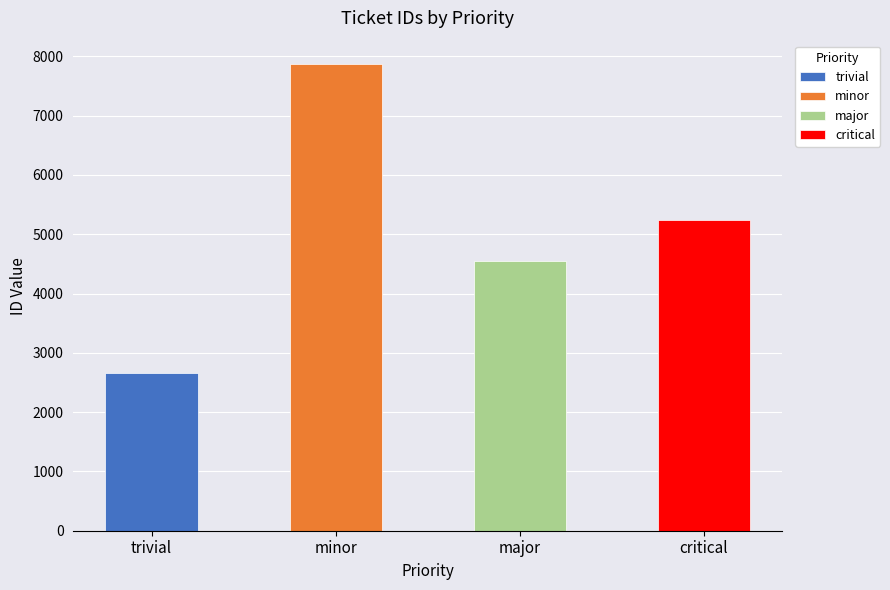

Is it true that the value at major is 2829?

False